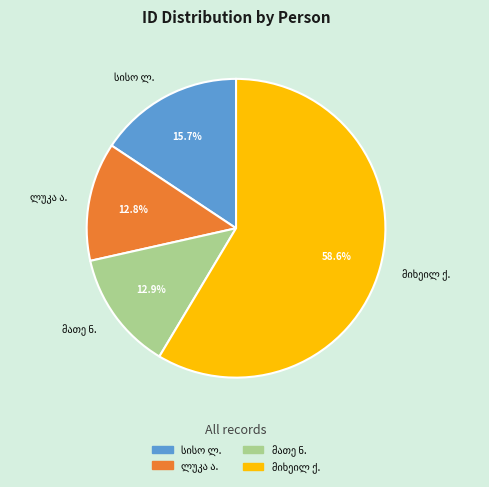

How many segments does this pie chart have?

4